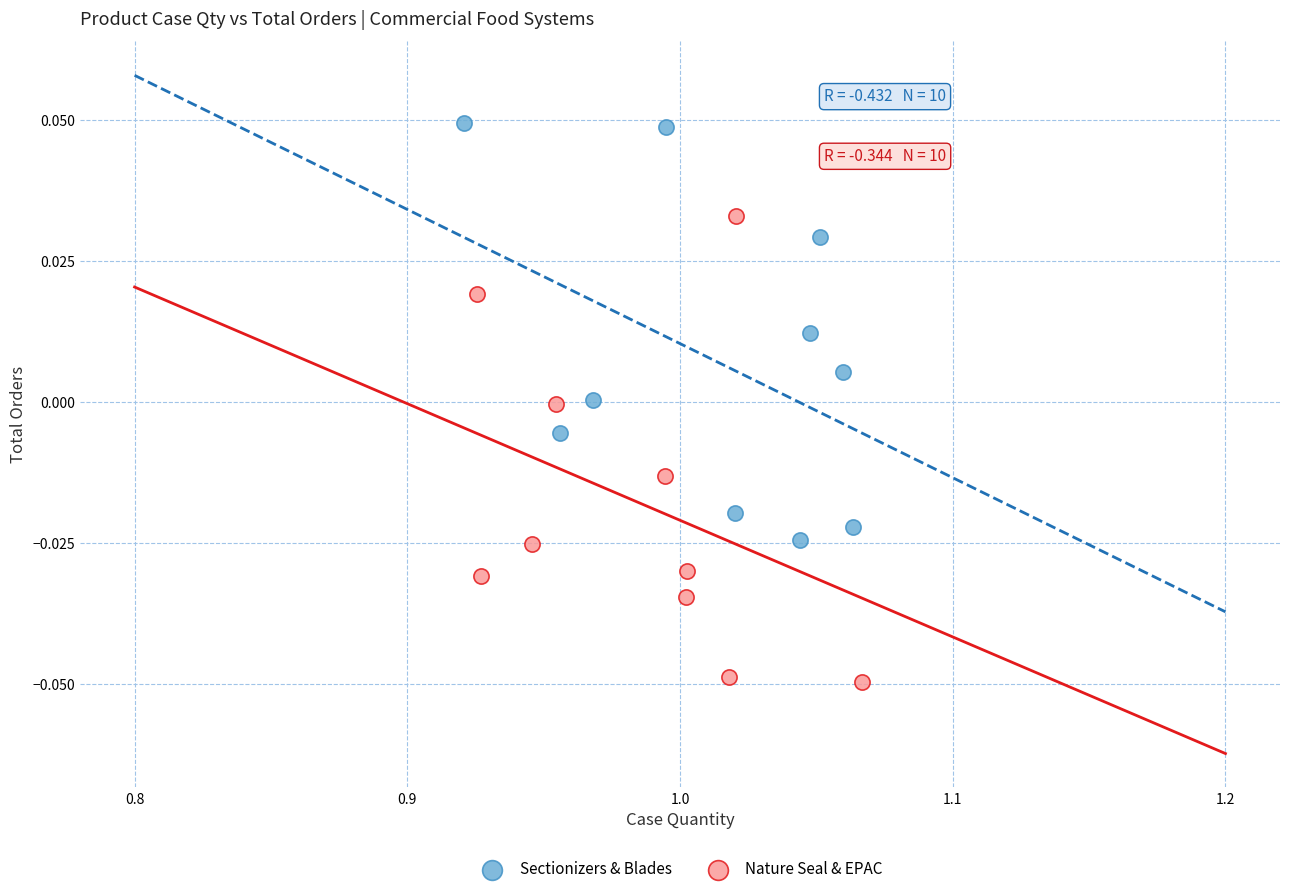

Which series contains the lowest Y value?

Nature Seal & EPAC